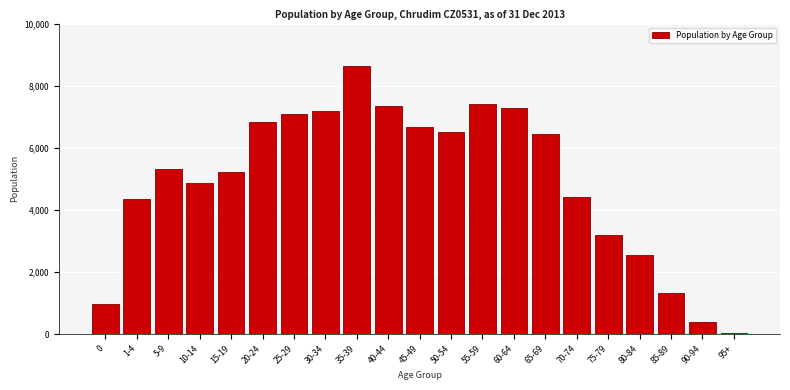

What is the label of the 12th bar from the right?

40-44